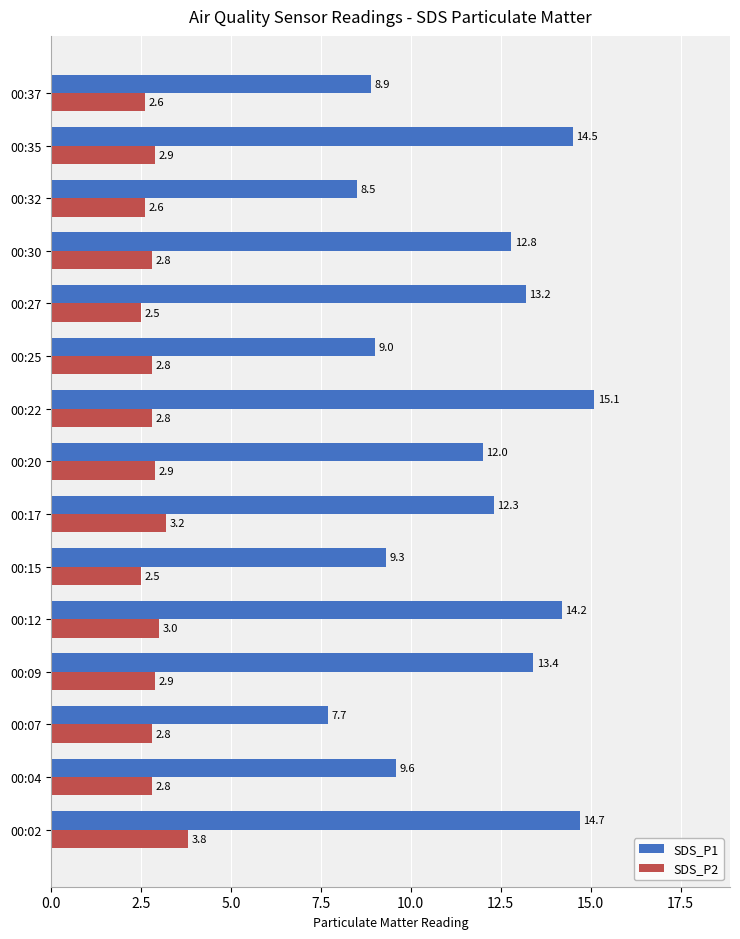

At which label is SDS_P2 closest to 3?

00:12